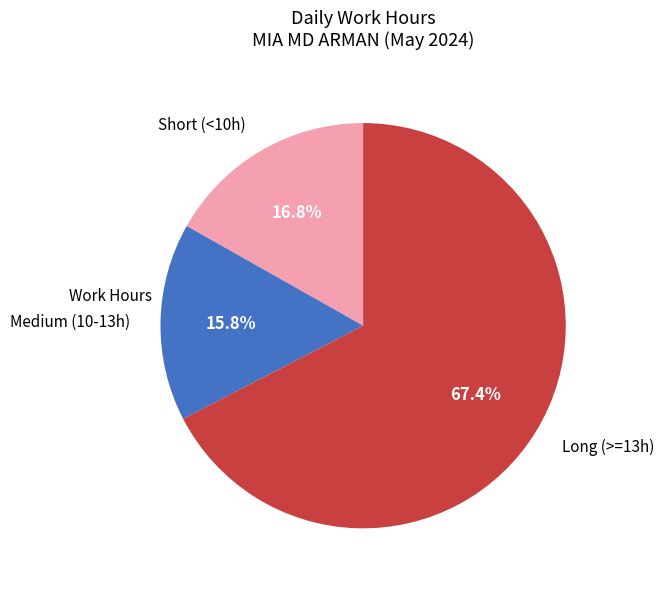

Approximately how many times larger is the value at Long (>=13h) compared to Medium (10-13h)?

4.3